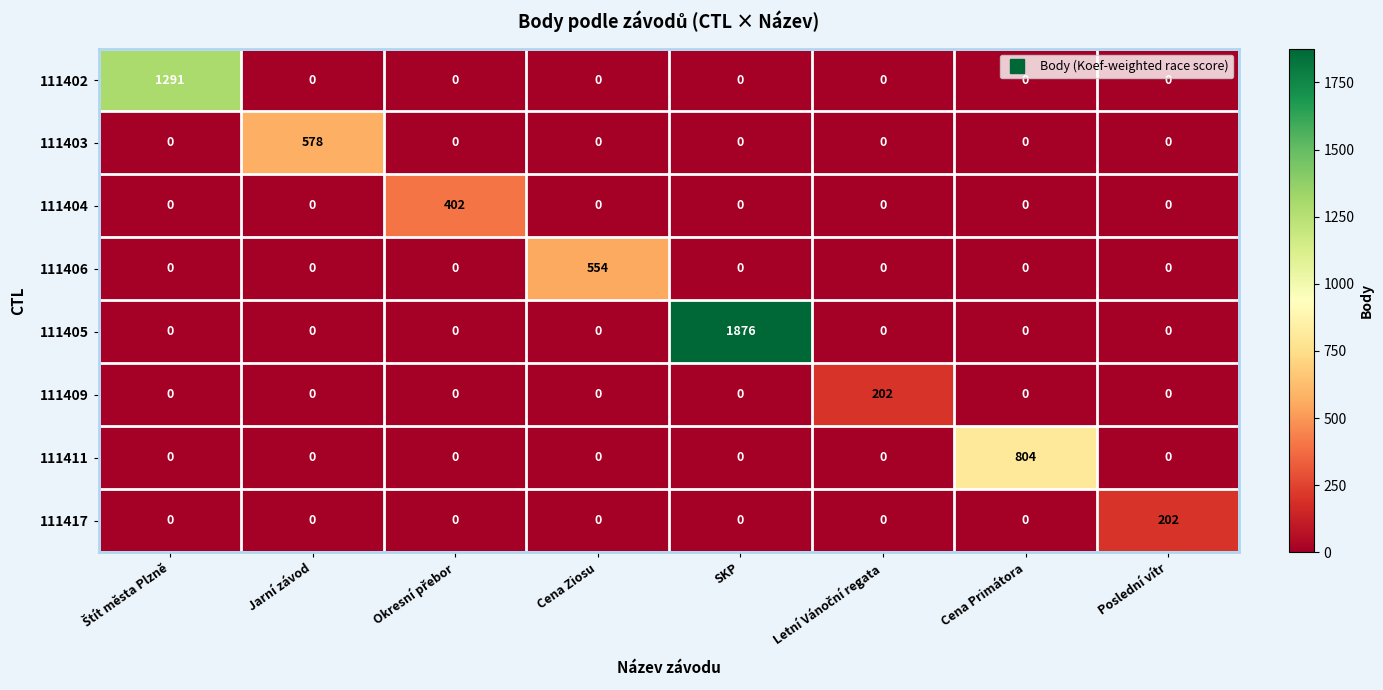

Which series has the widest spread of values?

111405